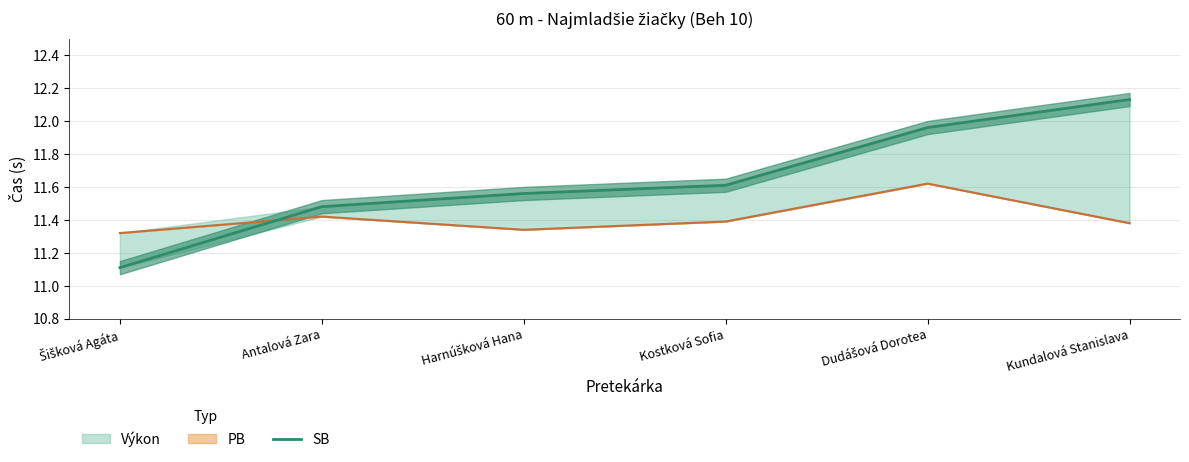

What value does the data have at Kostková Sofia?

11.6